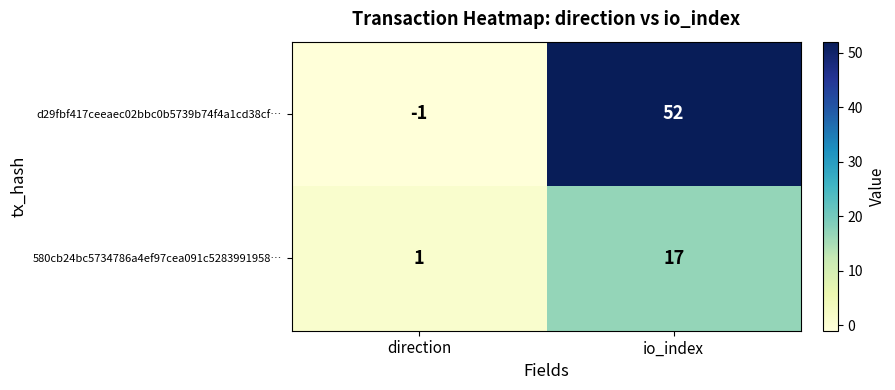

At how many categories does at least one series exceed 2?

1